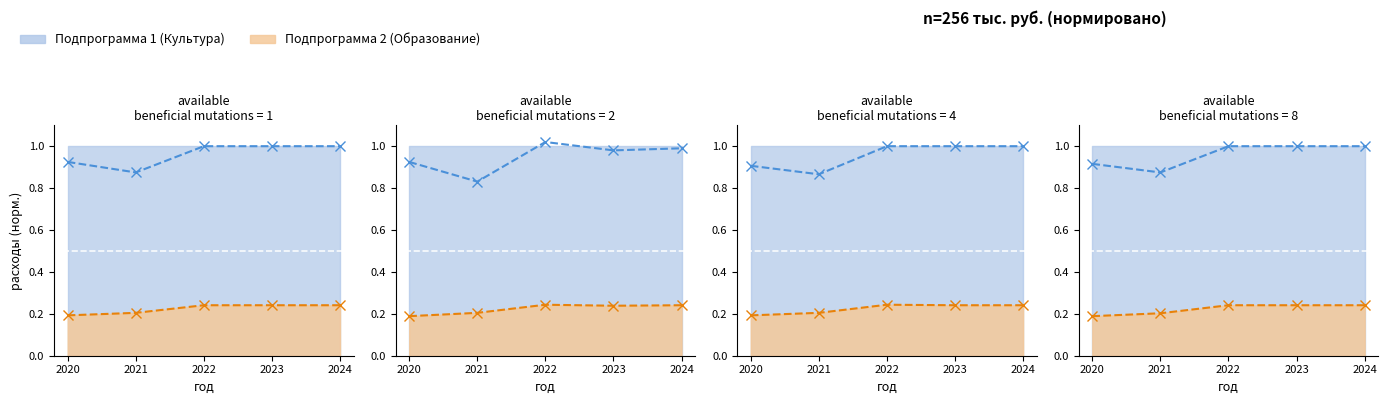

Which has a higher value, 2020 or 2023?

2023